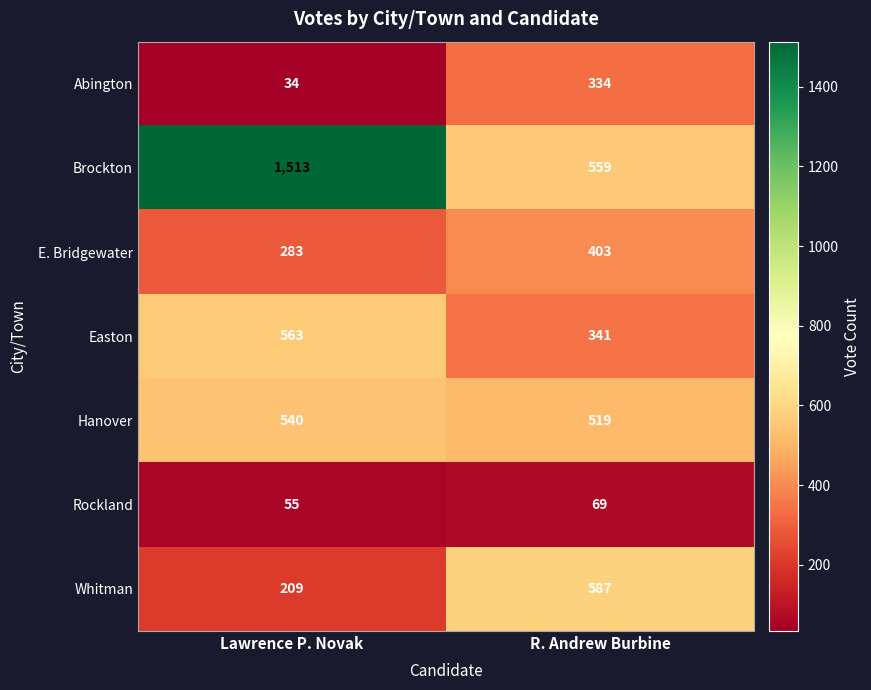

Reading right to left, extract all data points from this chart.

Abington: R. Andrew Burbine=334	Lawrence P. Novak=34
Brockton: R. Andrew Burbine=559	Lawrence P. Novak=1513
E. Bridgewater: R. Andrew Burbine=403	Lawrence P. Novak=283
Easton: R. Andrew Burbine=341	Lawrence P. Novak=563
Hanover: R. Andrew Burbine=519	Lawrence P. Novak=540
Rockland: R. Andrew Burbine=69	Lawrence P. Novak=55
Whitman: R. Andrew Burbine=587	Lawrence P. Novak=209